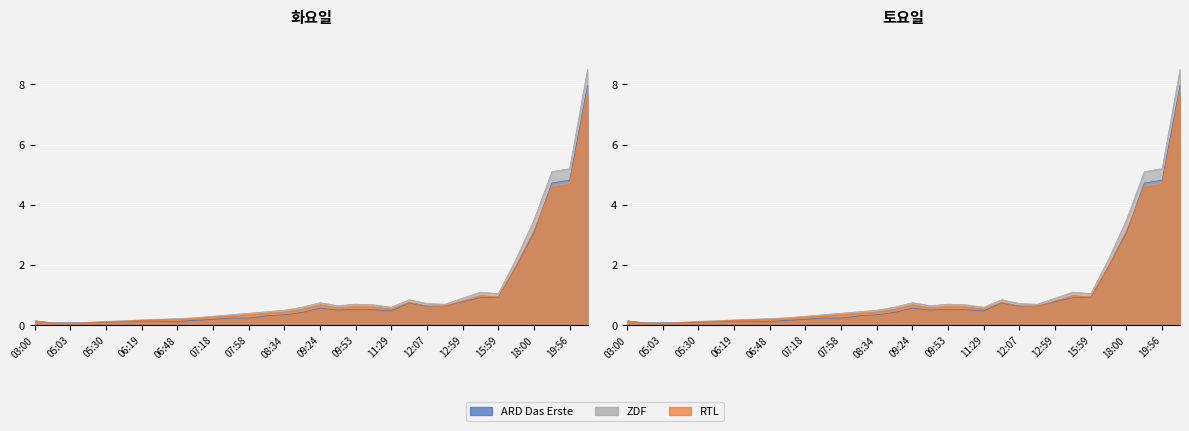

In RTL, how many points are higher than both neighbors (excluding endpoints)?

4